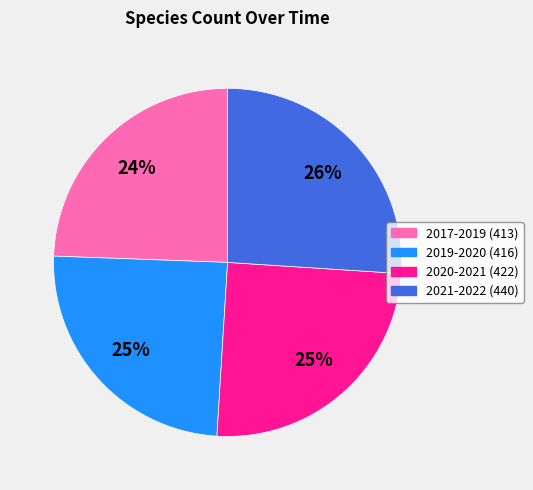

True or false: 2017-2019 (413) accounts for 24% of the total.

True